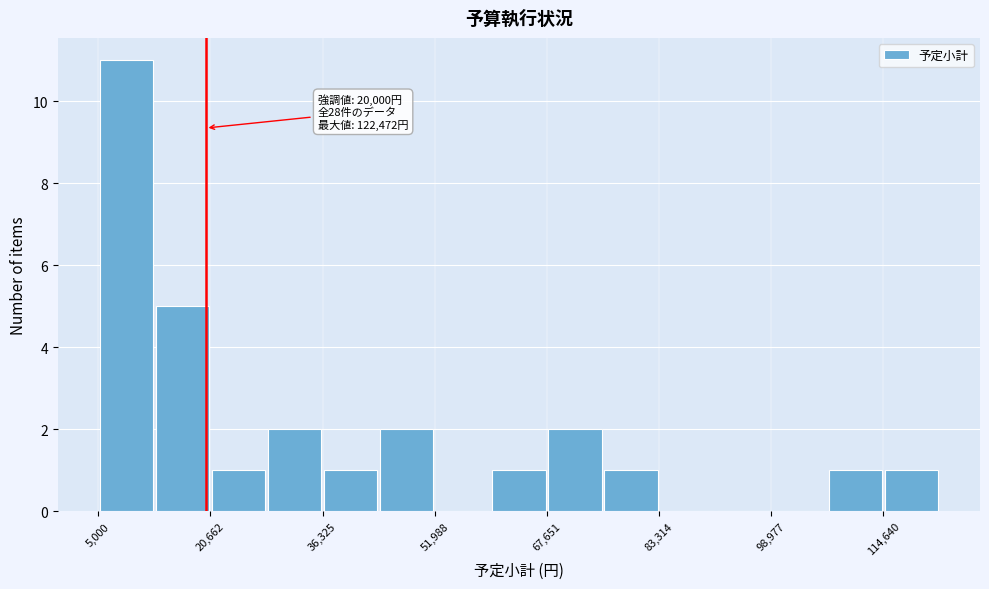

Around what value on the x-axis is the tallest bar? Give the approximate position of its centre, as read against the axis.

8000